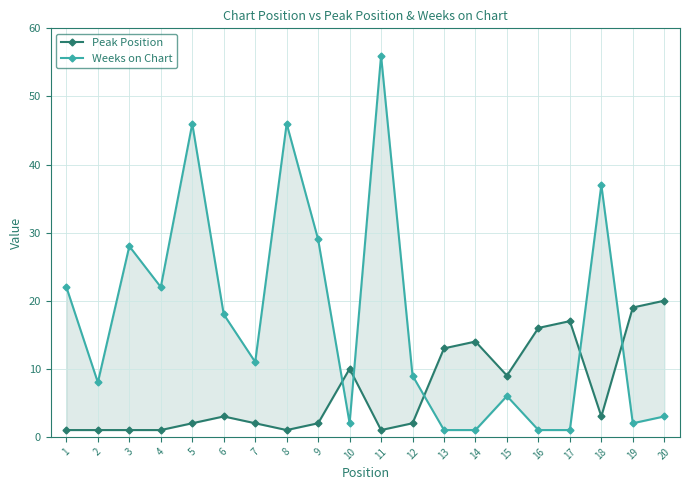

Does the chart display data point markers on the line(s)?

Yes